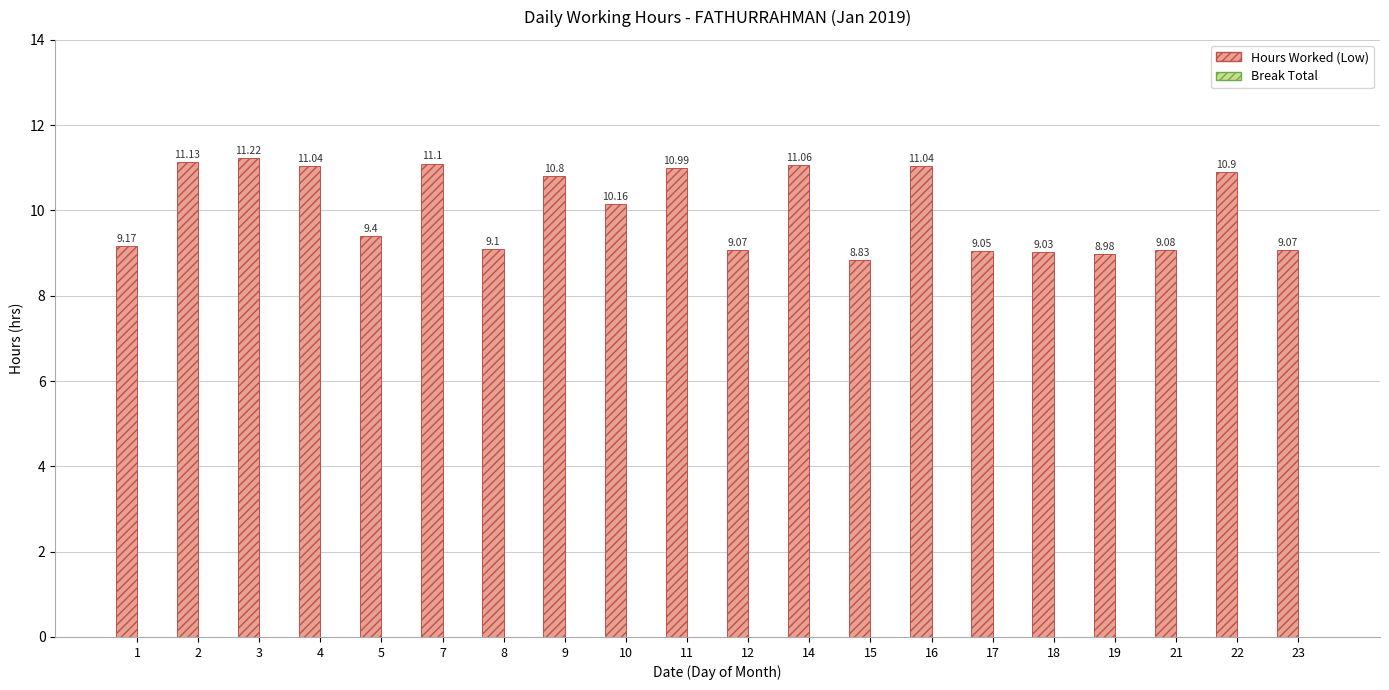

Between 19 and 12, which is larger?

12